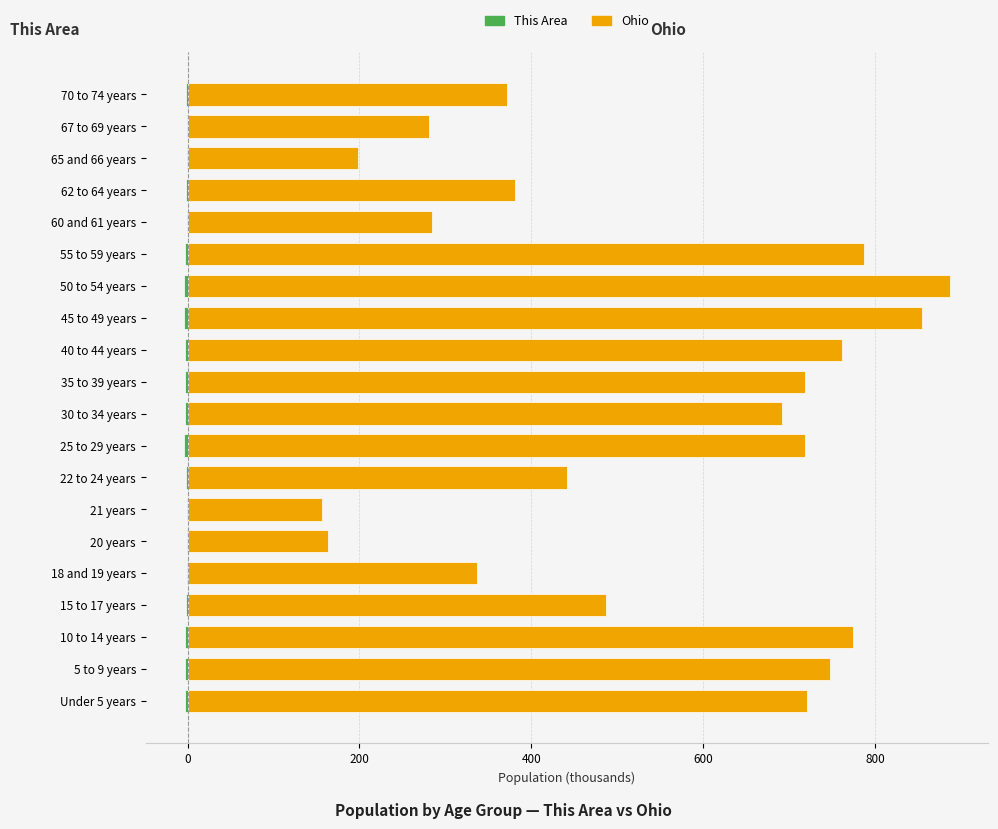

Rank the series by their maximum value, from highest to lowest.

Ohio, This Area